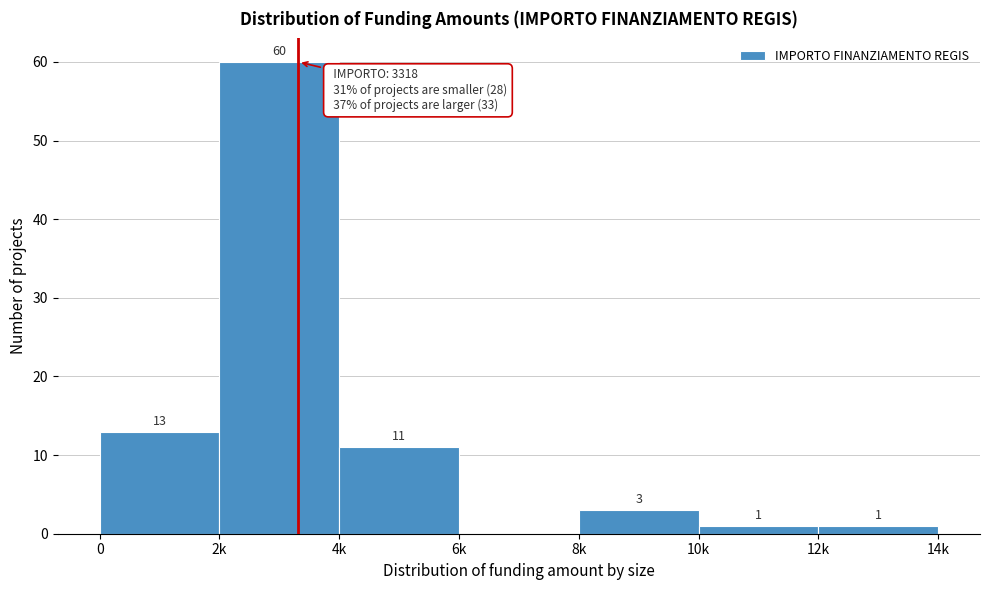

Reading left to right, transcribe all the data shown in this chart.

0=13	2k=60	4k=11	6k=0	8k=3	10k=1	12k=1